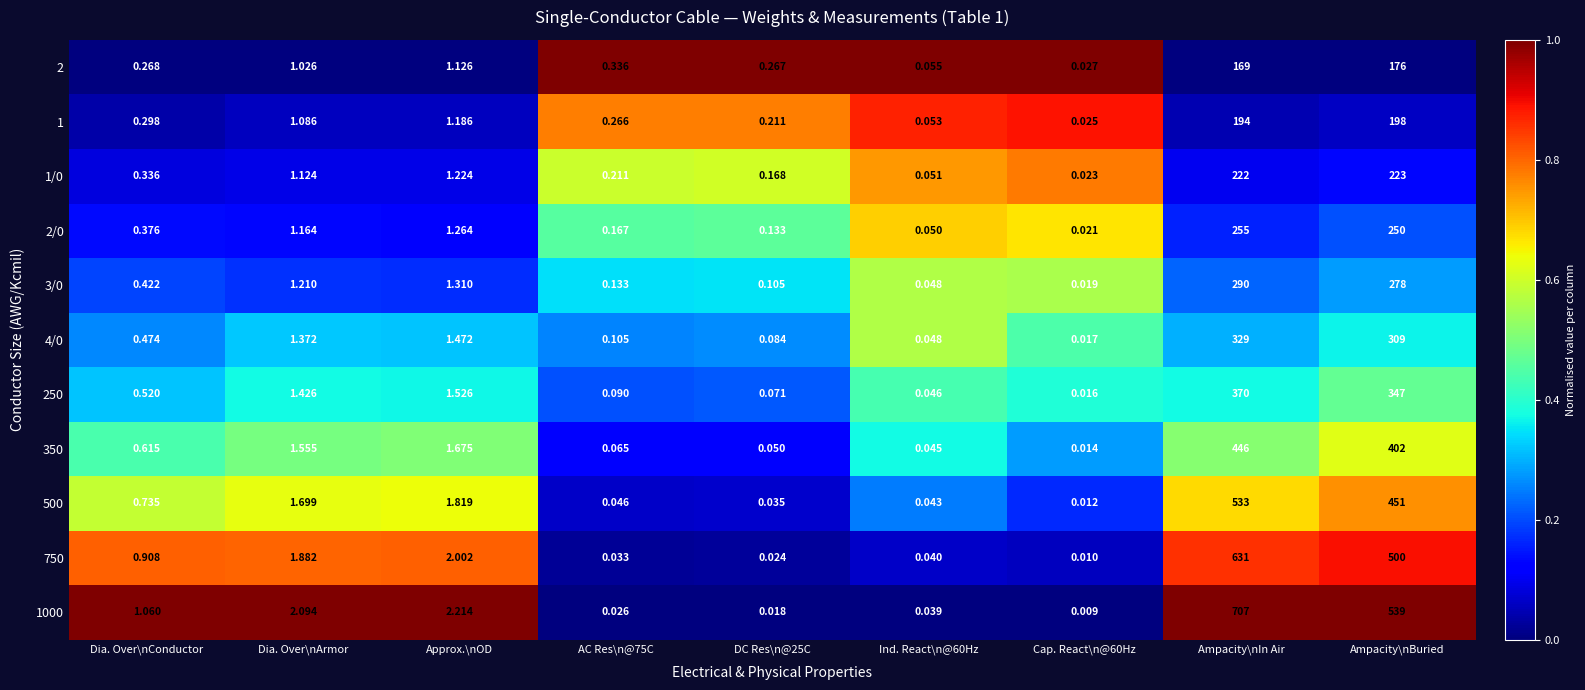

At which label does 1000 first exceed 1?

Dia. Over\nConductor